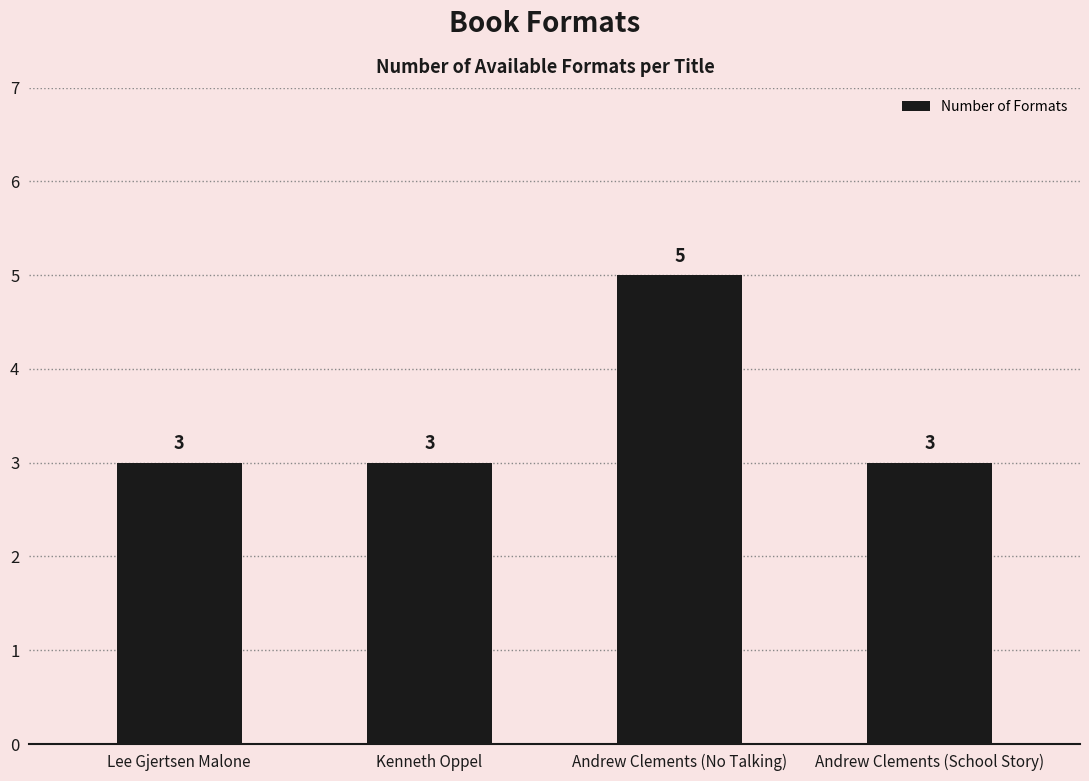

How many categories are shown in the chart?

4